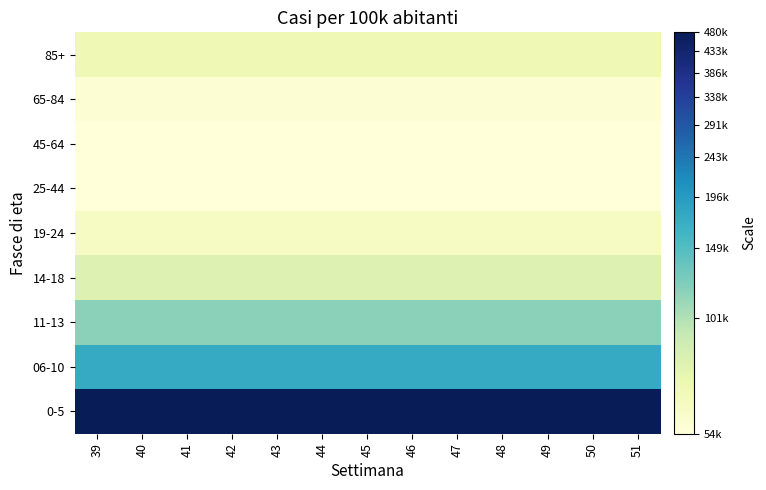

Which series has the widest spread of values?

85+